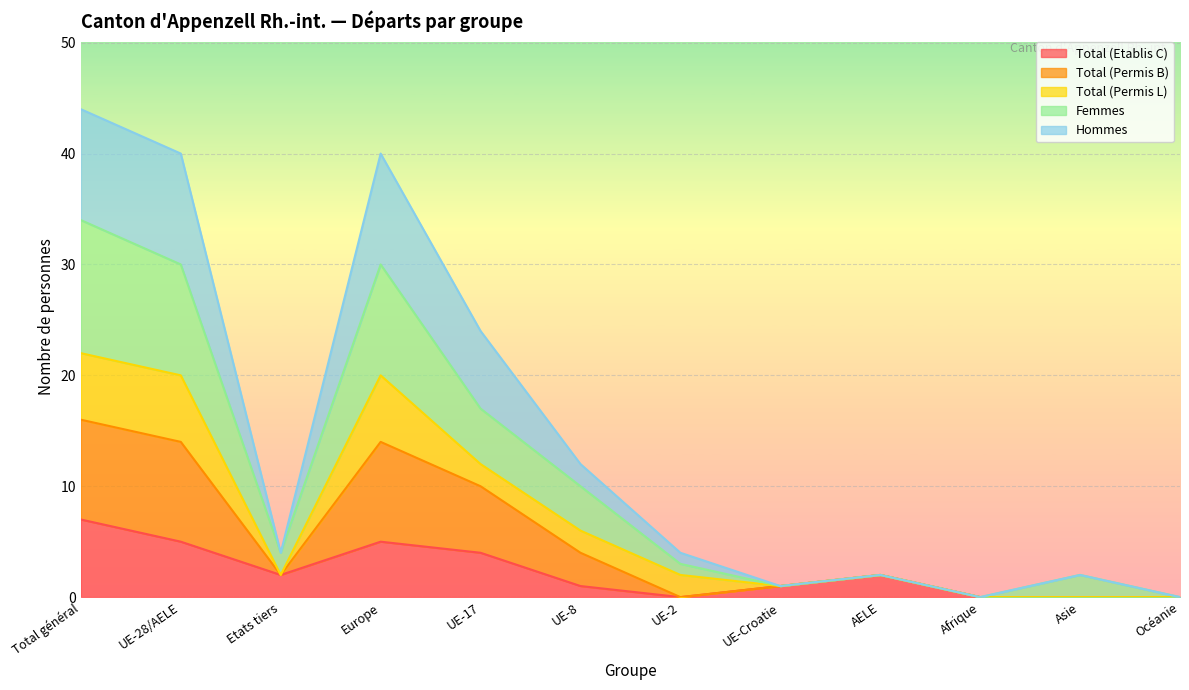

True or false: Total (Etablis C) has a value of 5 at UE-28/AELE.

True